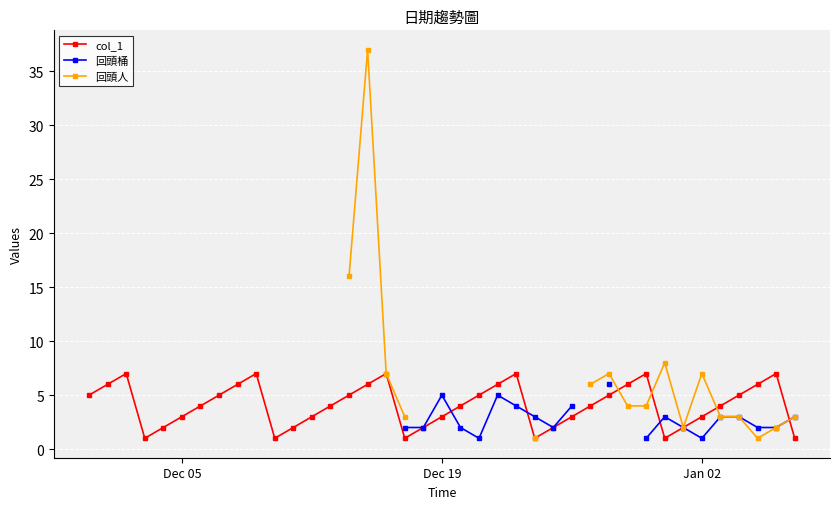

How many values in the 回頭桶 series exceed 1?

17